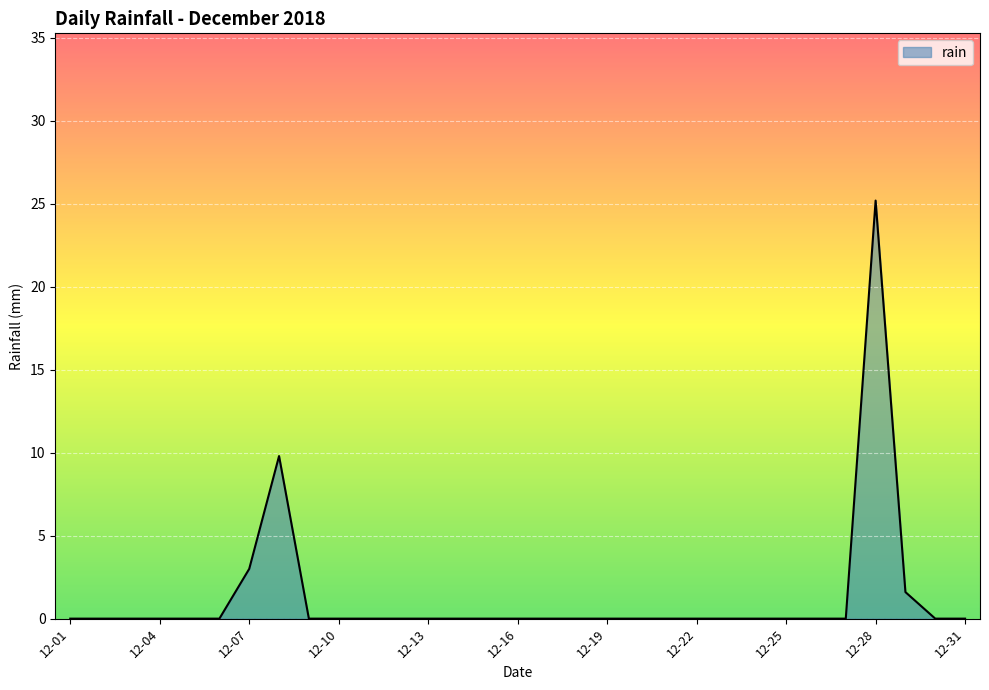

Does the chart display data point markers on the line(s)?

No